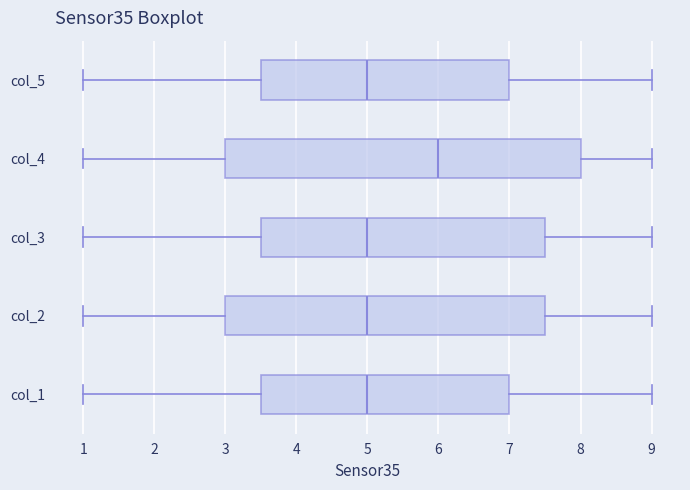

Where is the left edge of the box for col_2 on the x-axis? The values are not printed on the chart, so give them approximately, as read against the axis.

3.0